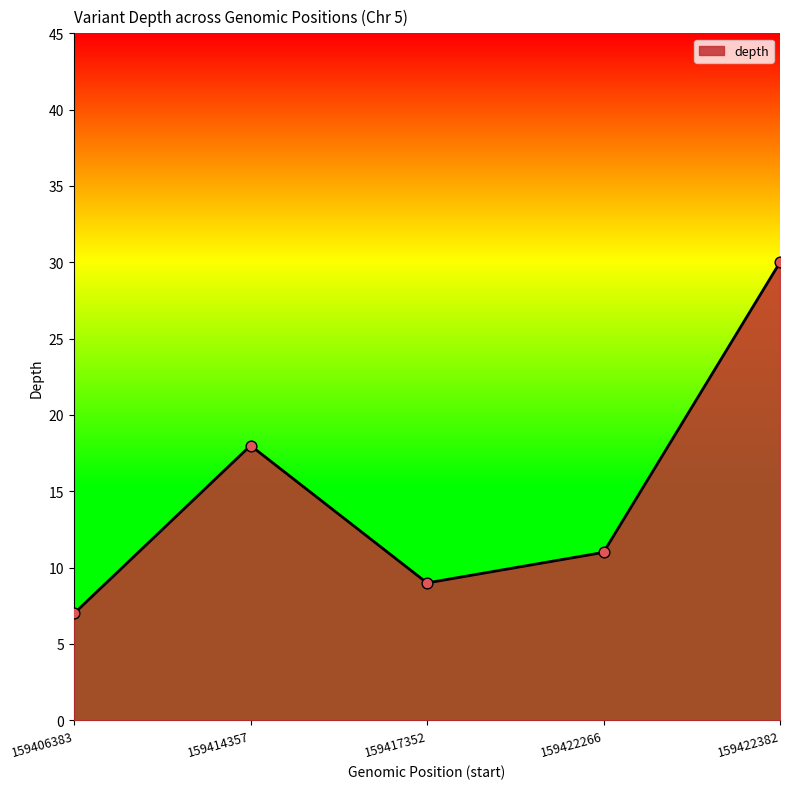

Approximately how many times larger is the value at 159414357 compared to 159417352?

2.0